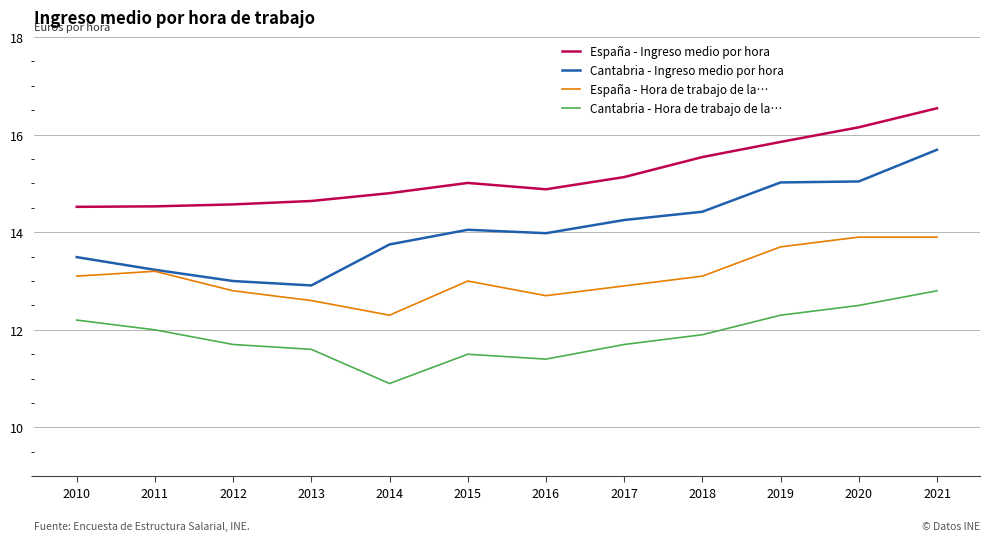

What is the highest value of the España - Ingreso medio por hora series?

16.5